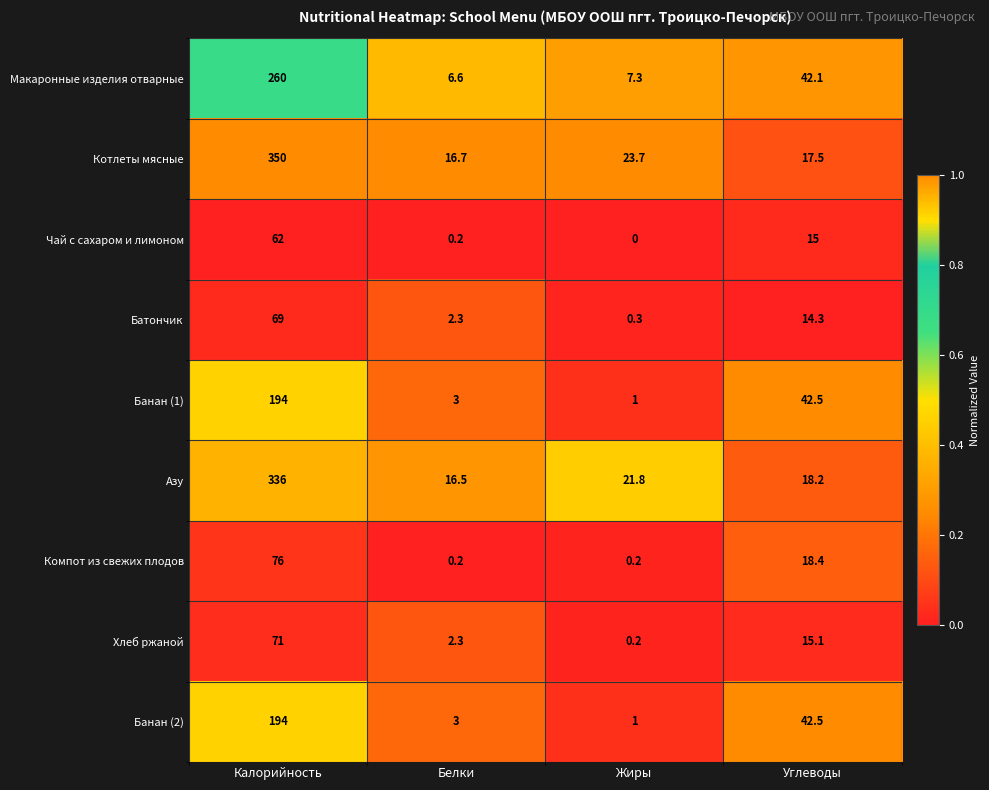

Which series has the largest range (max minus min)?

Котлеты мясные